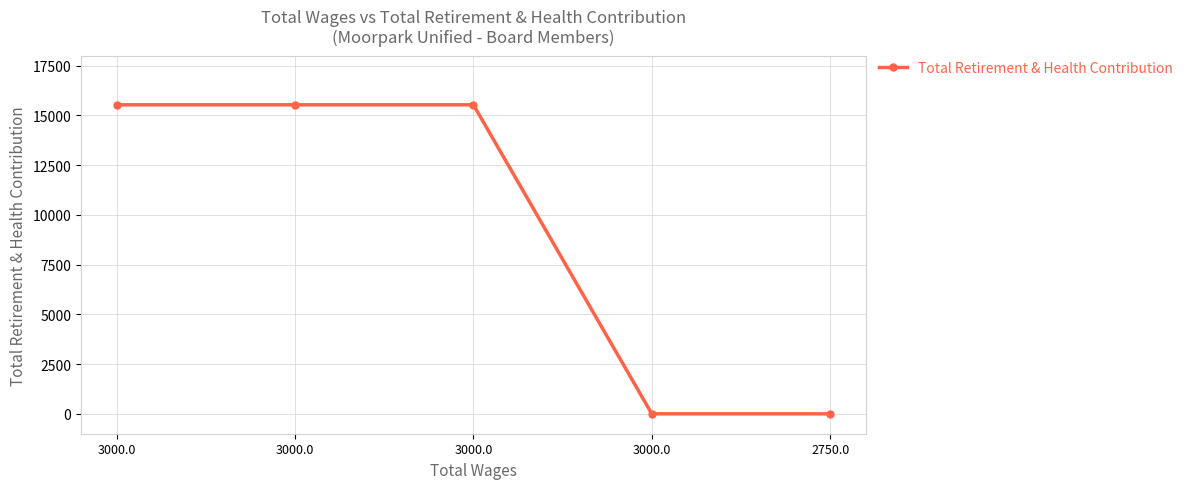

Approximately how many times larger is the value at 3000.0 compared to 3000.0?

1.0